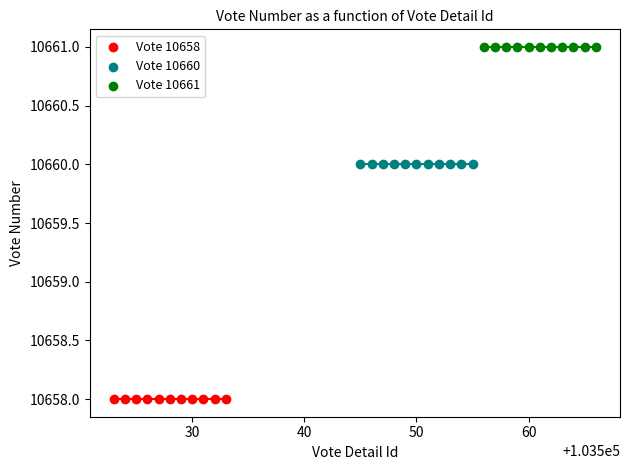

Which series reaches the minimum Y coordinate?

Vote 10658